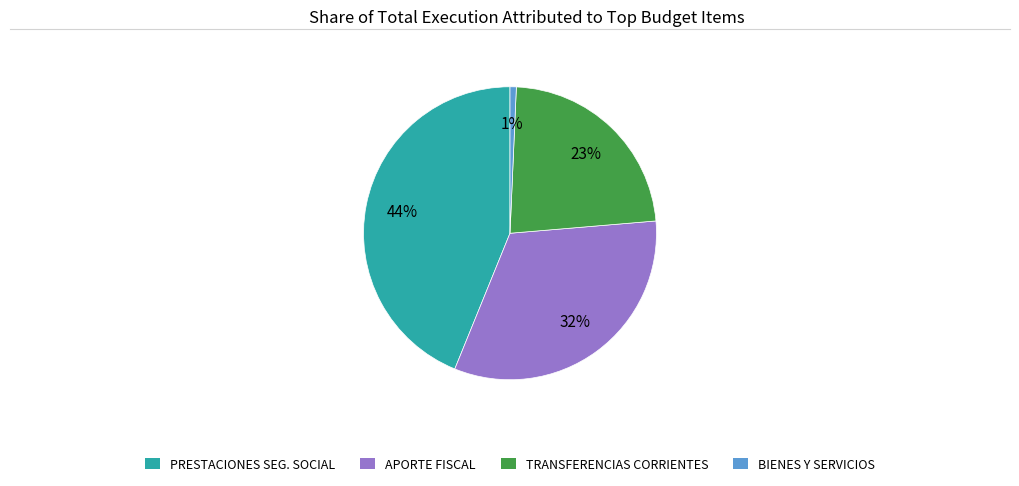

Is it true that PRESTACIONES SEG. SOCIAL is 44% of the pie?

True